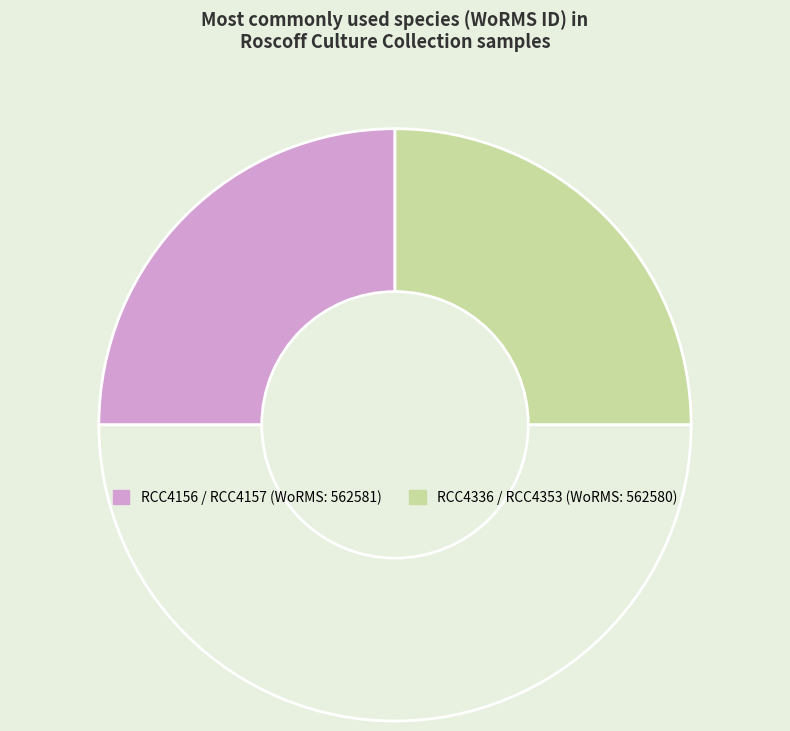

How many segments does this pie chart have?

3